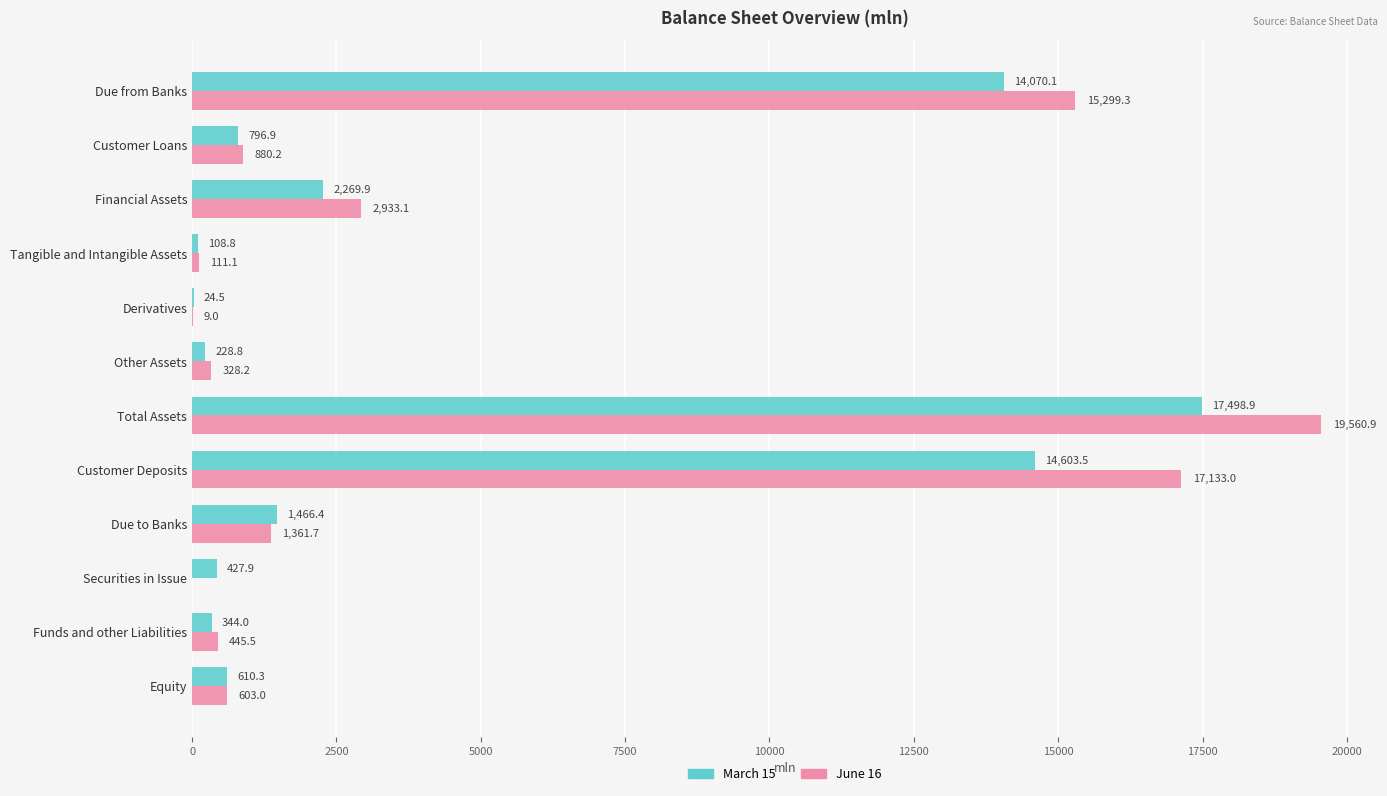

Which series has the largest range (max minus min)?

June 16